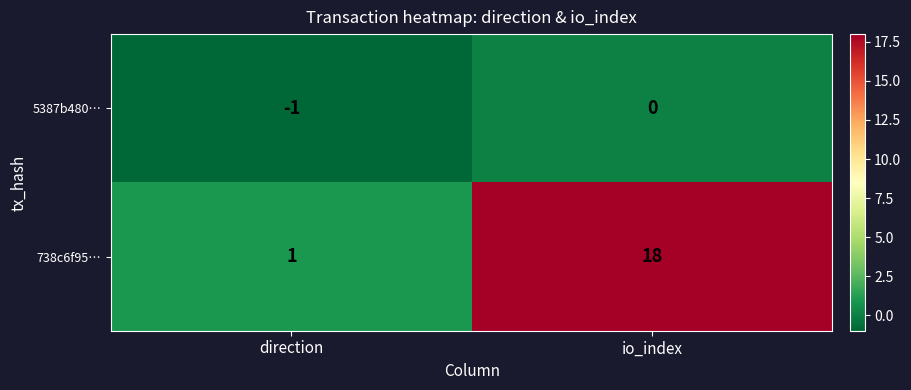

How many data points in 738c6f95… are less than 18?

1